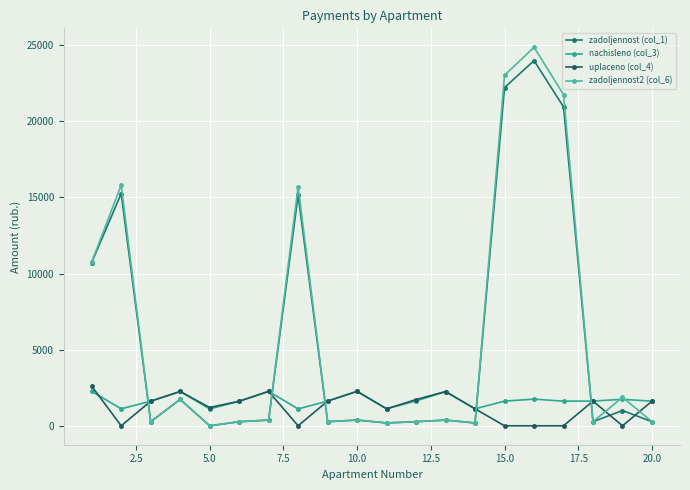

True or false: uplaceno (col_4) has more than 1 interior local peaks.

True